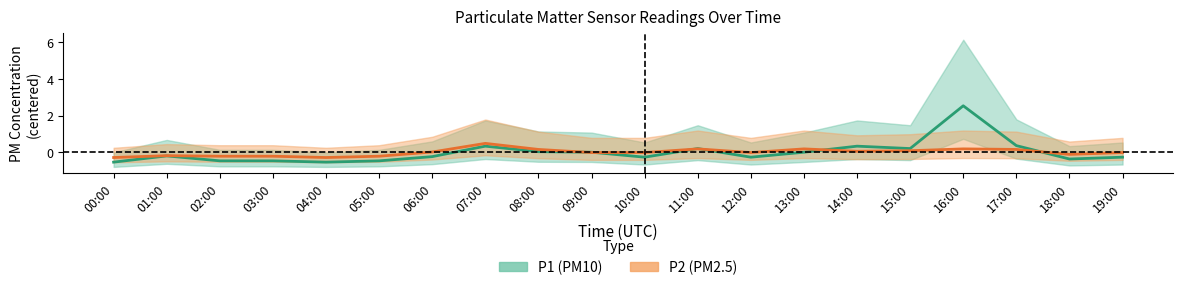

What is the difference between the second highest and second lowest values in the P1 series?

0.9